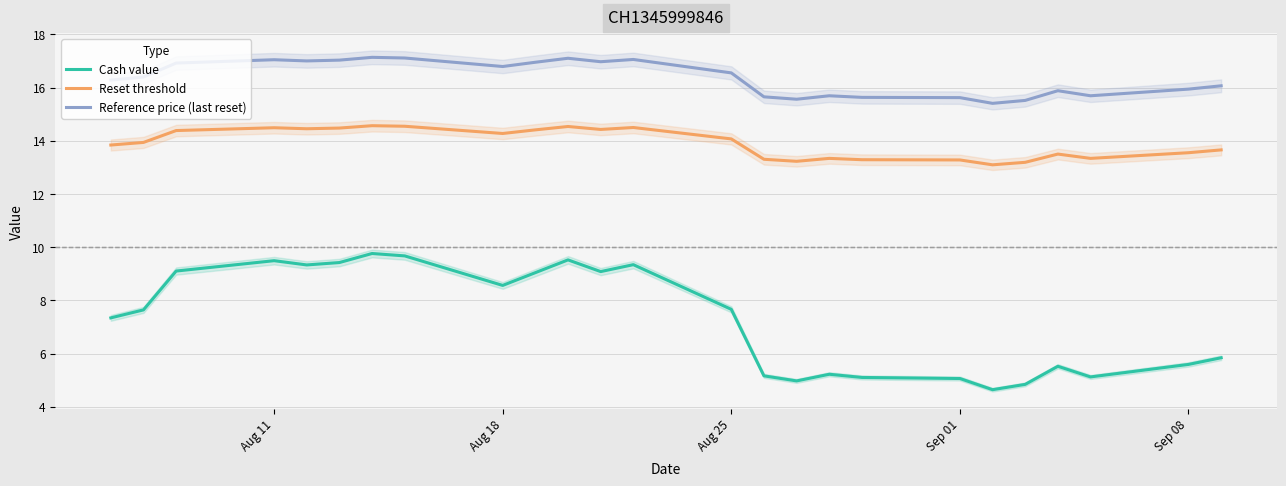

The value of Reset threshold at Aug 25 is 24.7. True or false?

False